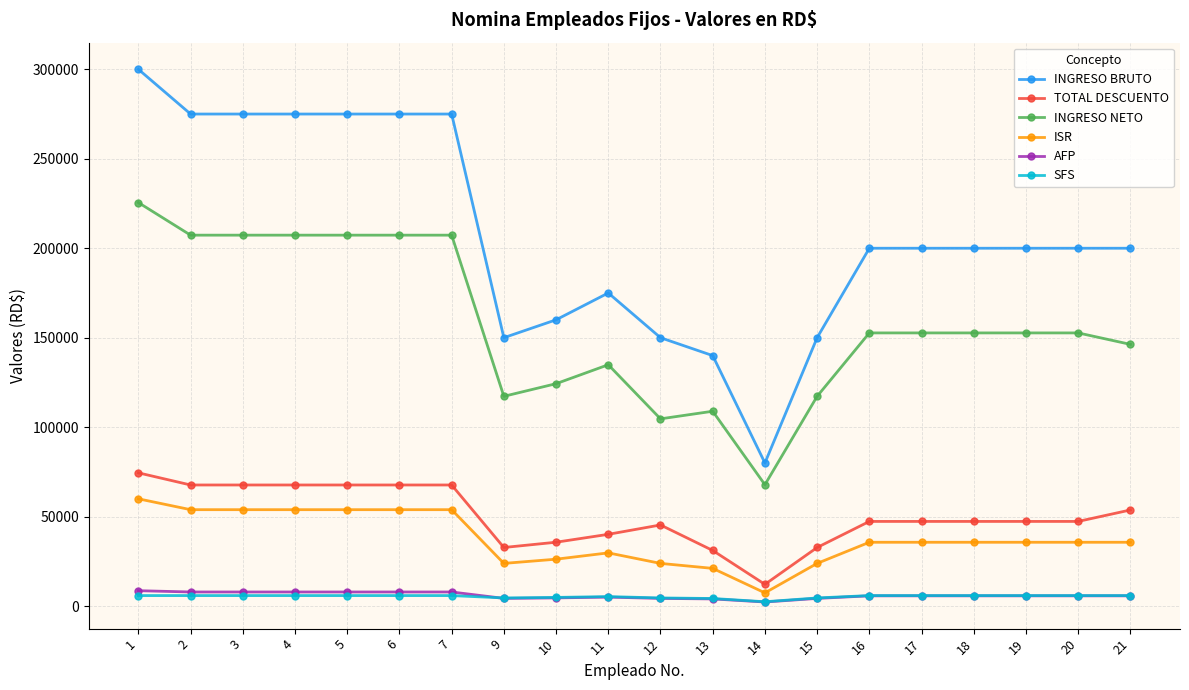

Between 10 and 16, which series saw the biggest shift?

INGRESO BRUTO